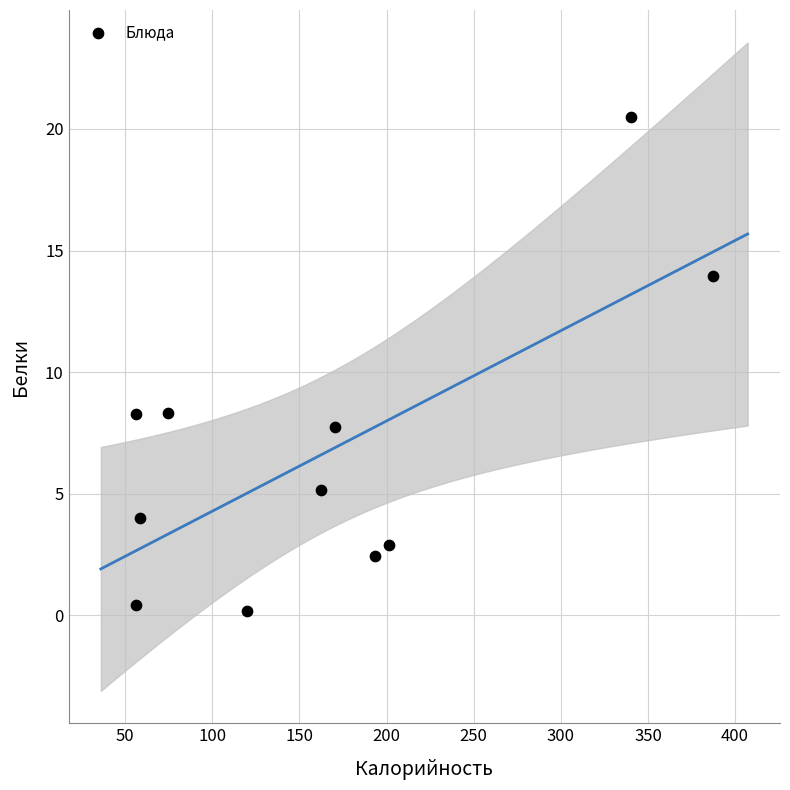

What is the average Y value?

6.7